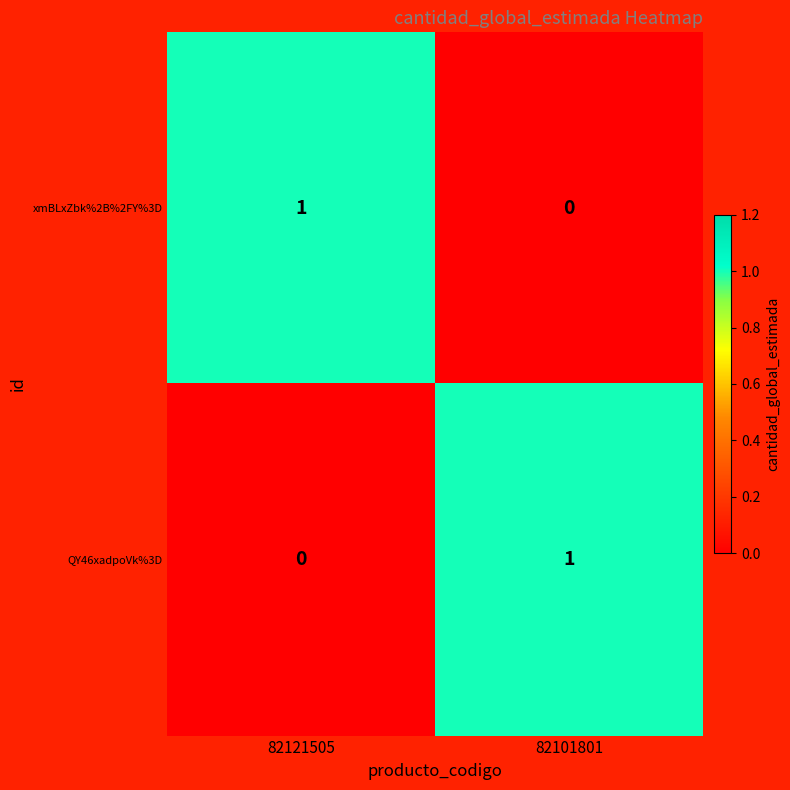

Where is xmBLxZbk%2B%2FY%3D nearest to the value 0?

82101801